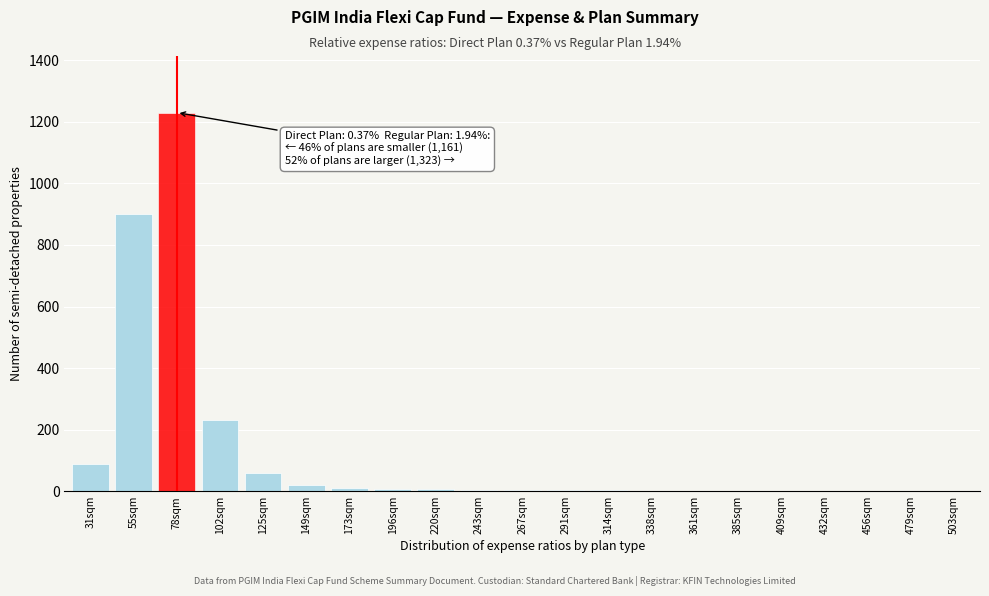

Where is the data nearest to the value 615?

55sqm